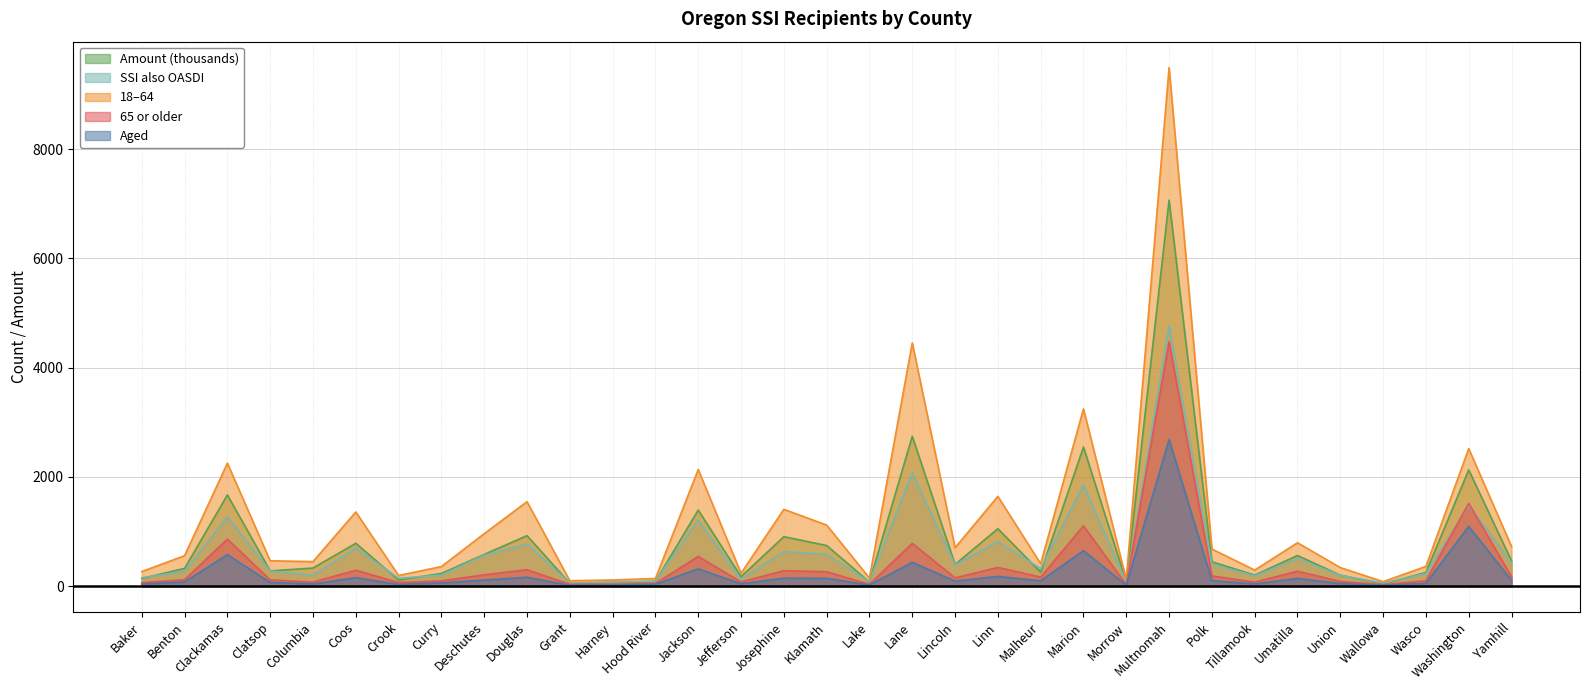

Where does the 65 or older series first go above 151?

Clackamas